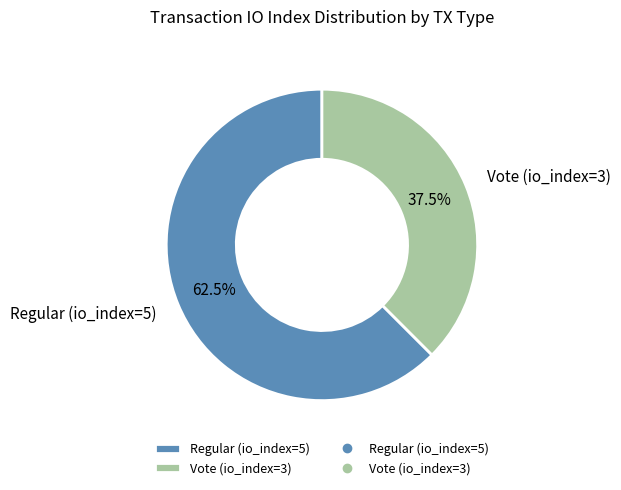

True or false: Vote (io_index=3) accounts for 29% of the total.

False